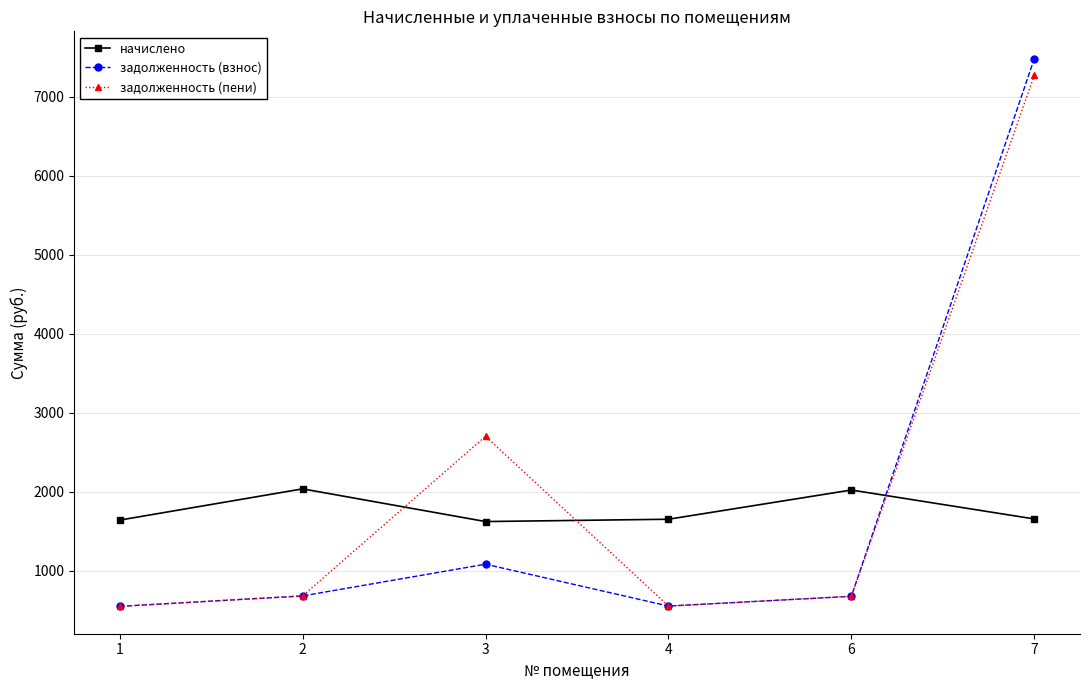

Where do начислено and задолженность (пени) first cross each other?

2 and 3